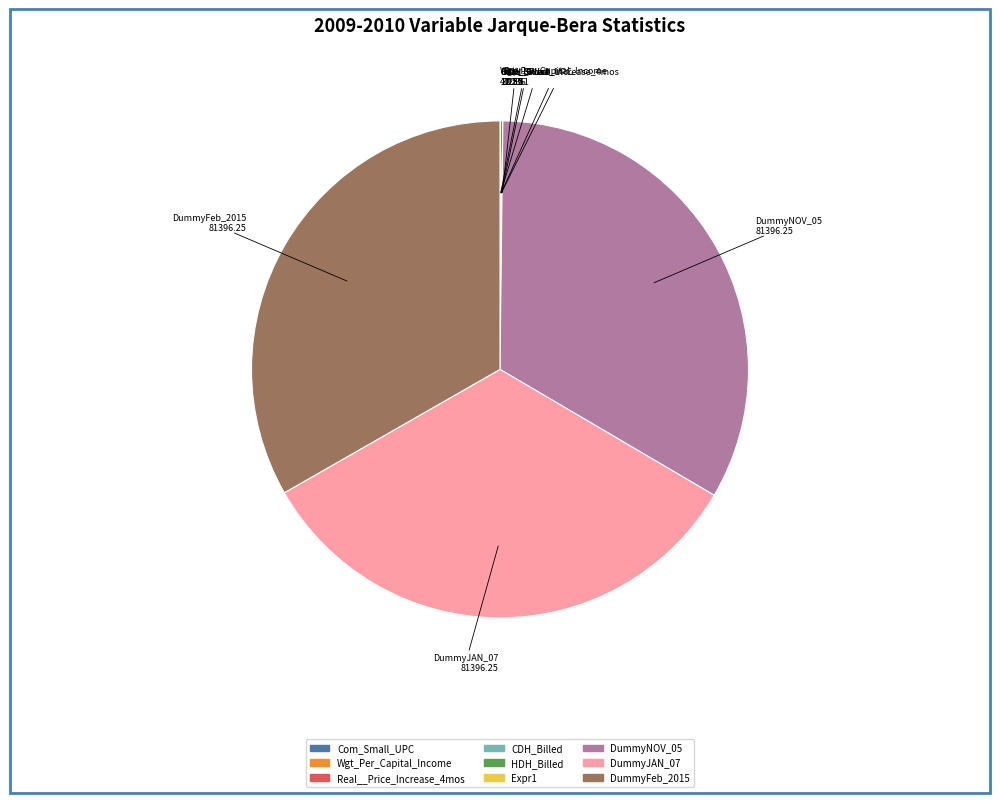

Does DummyFeb_2015 represent more than half of the total?

No